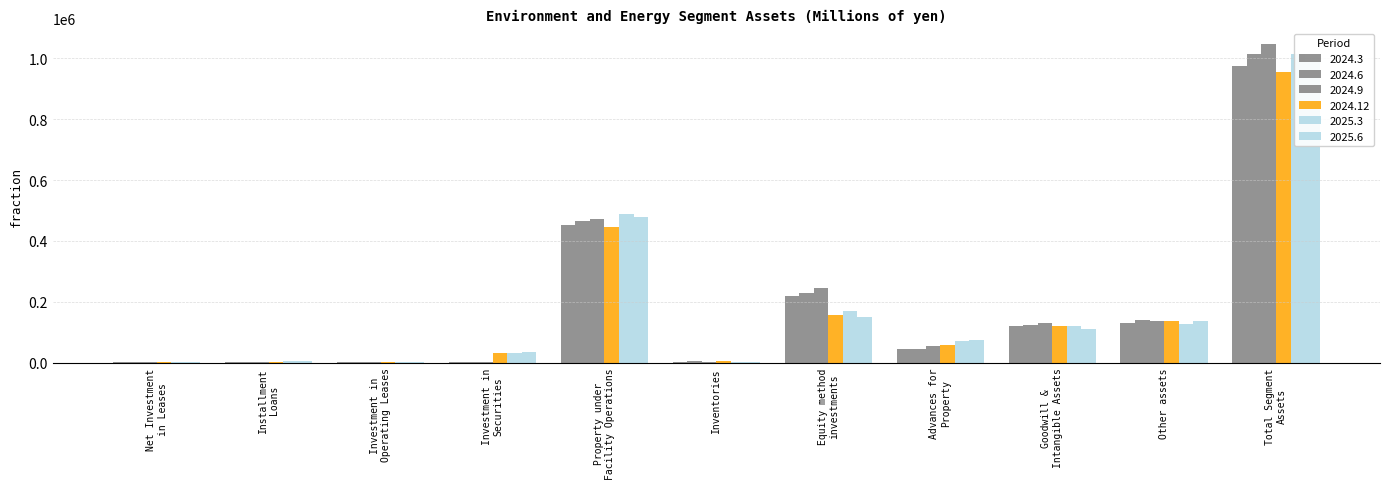

Which series changed the most between Installment
Loans and Investment in
Operating Leases?

2025.6